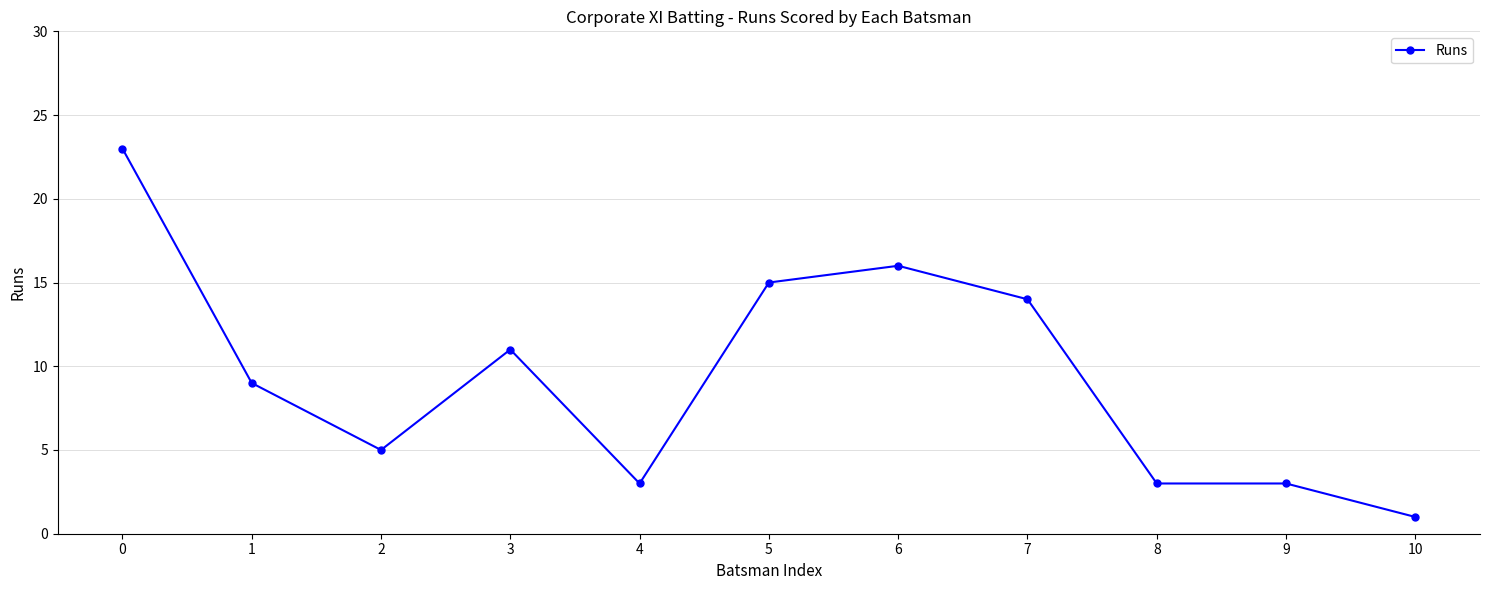

How many values are below 9?

5